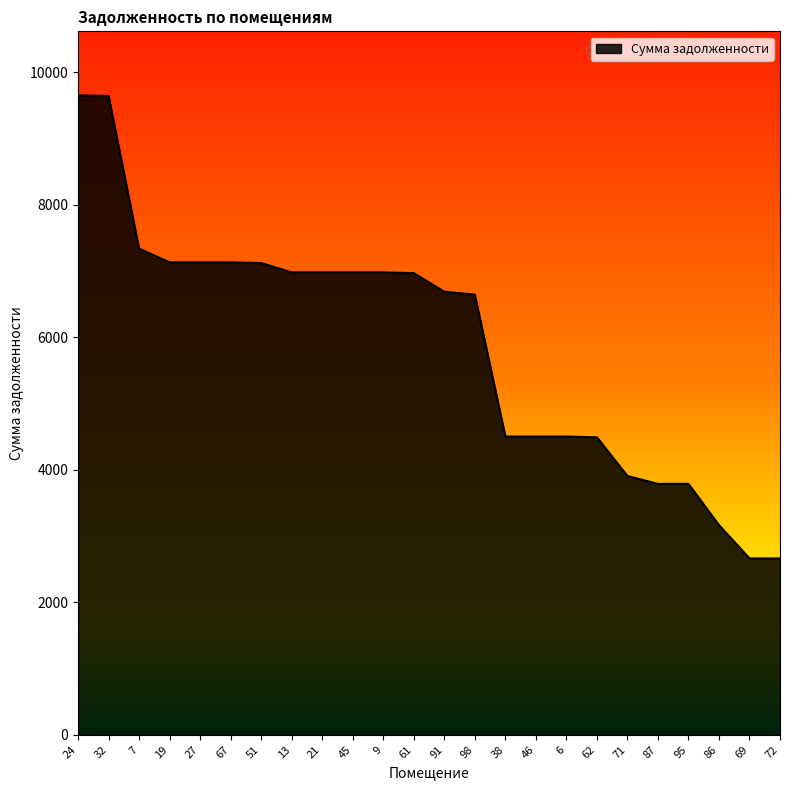

What is the greatest value displayed?

9655.9